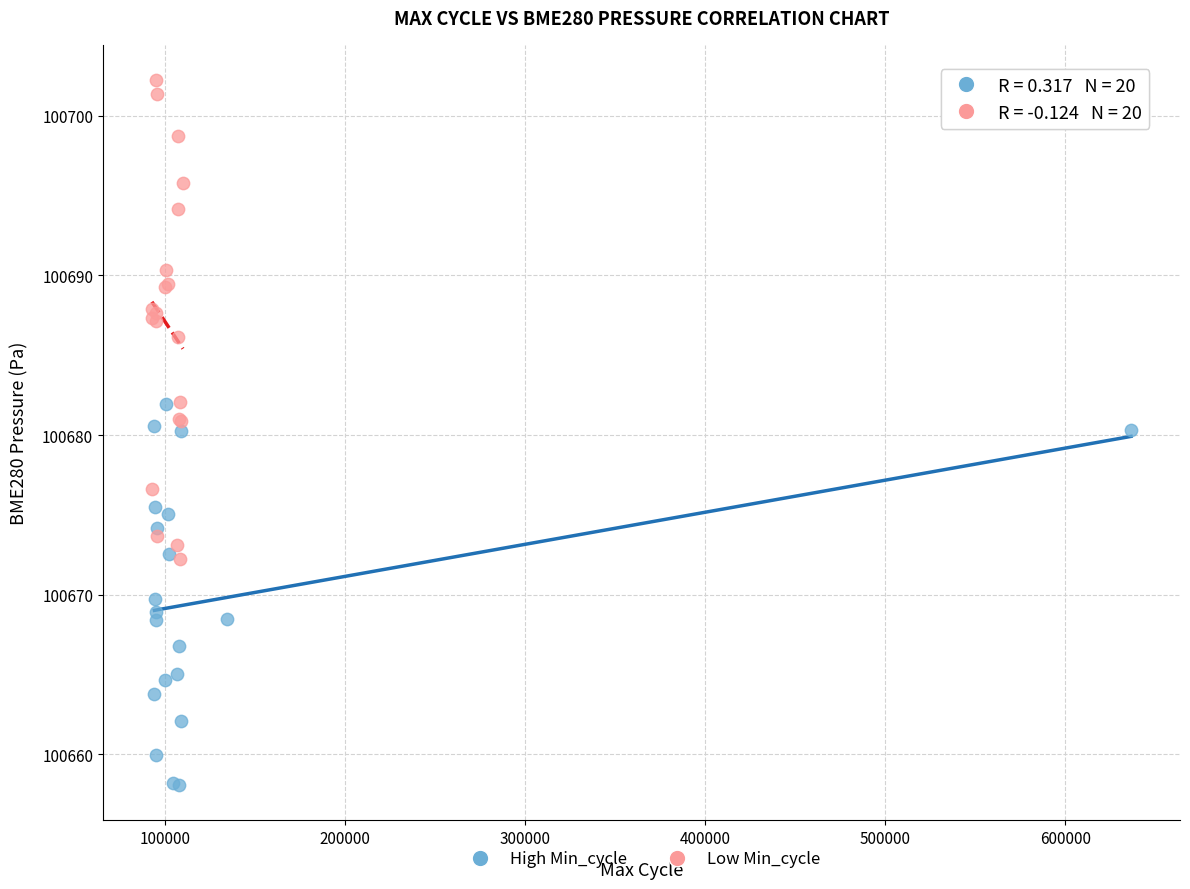

What are all the series names shown in the legend?

High Min_cycle, Low Min_cycle